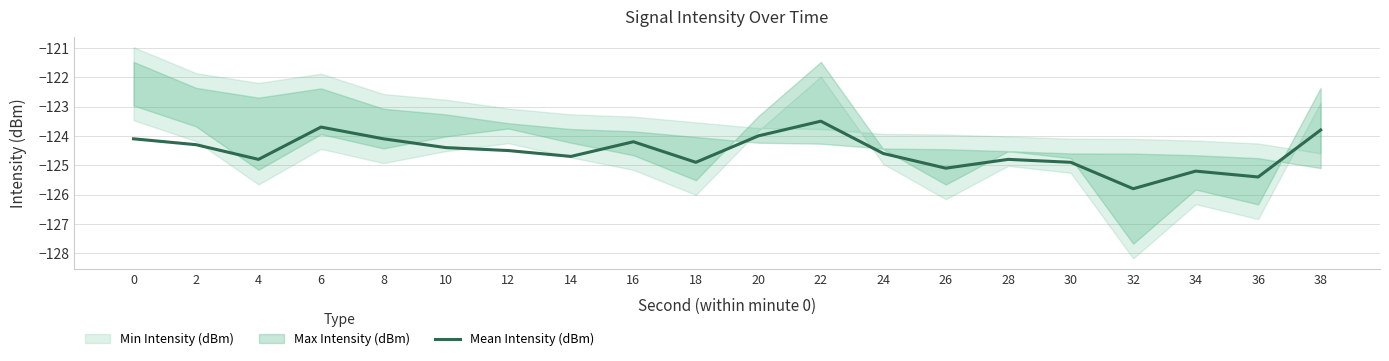

What is the difference between the maximum and second lowest values?

1.9